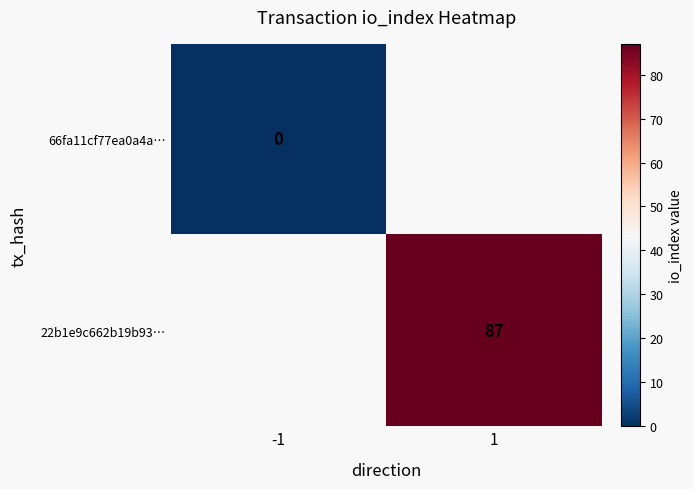

Is it true that 22b1e9c662b19b93… equals 87 at 1?

True